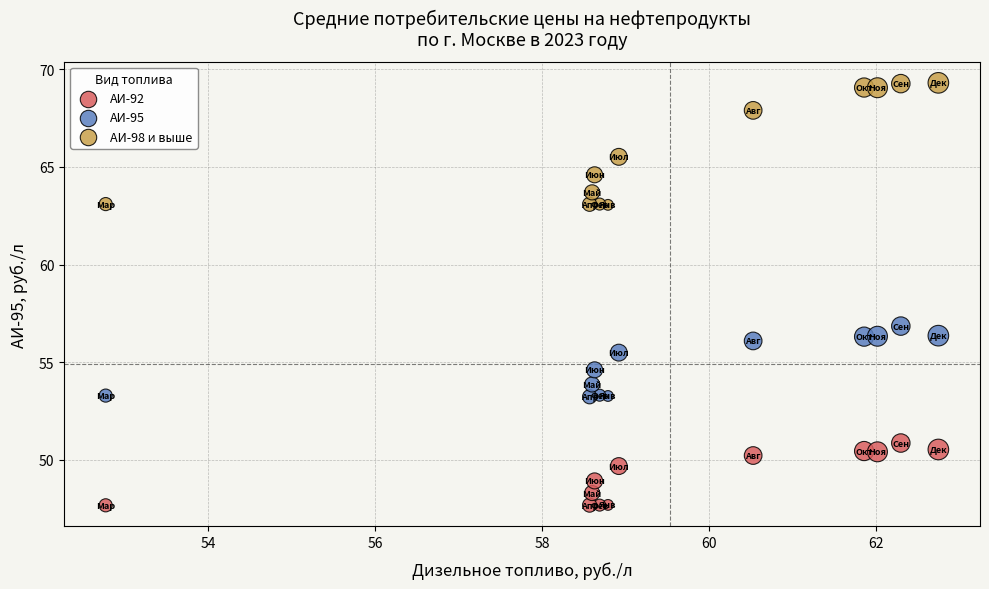

Which series contains the lowest Y value?

АИ-92